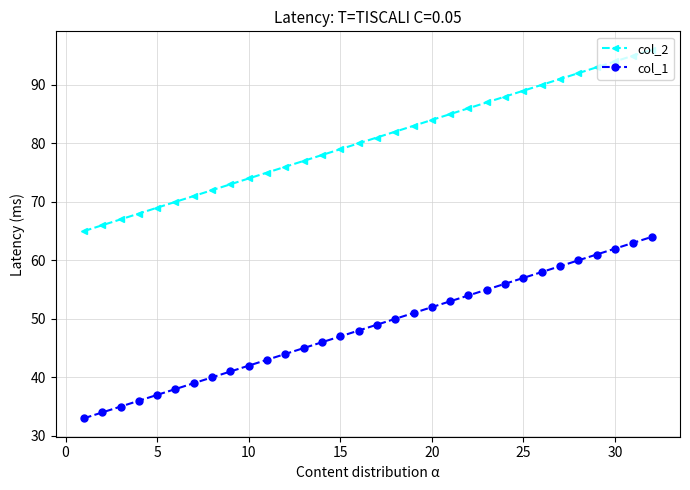

List the series in order of their peak value, lowest first.

col_1, col_2